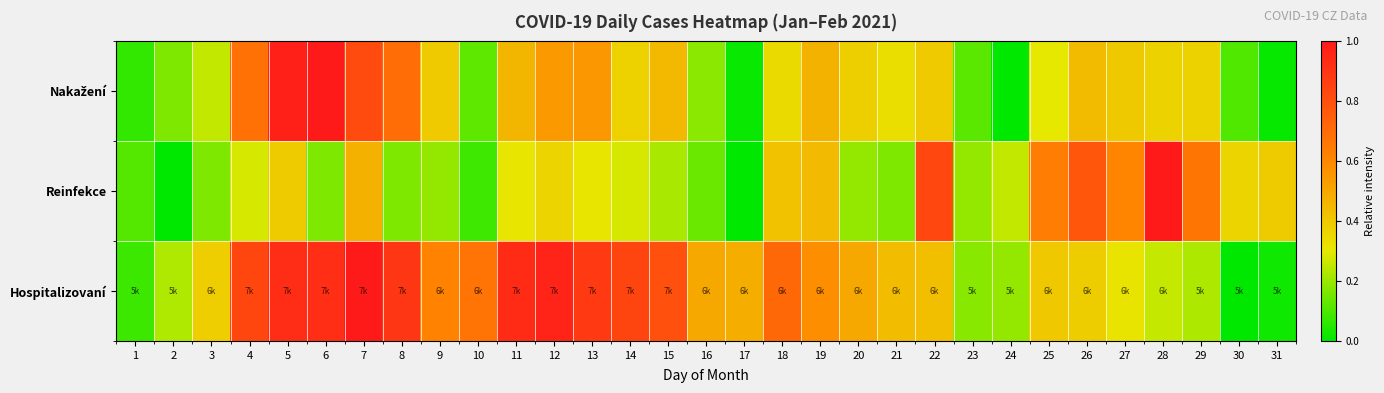

Rank the series at 26 from lowest to highest value.

Hospitalizovaní, Nakažení, Reinfekce